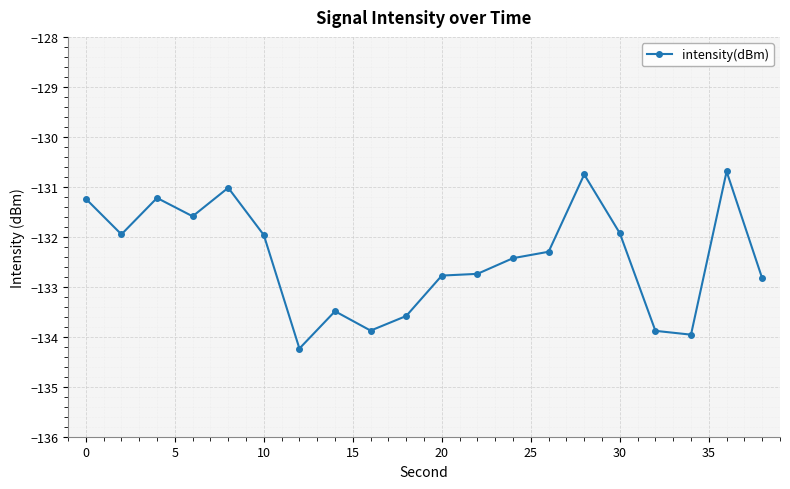

True or false: the data has more than 0 interior local peaks.

True